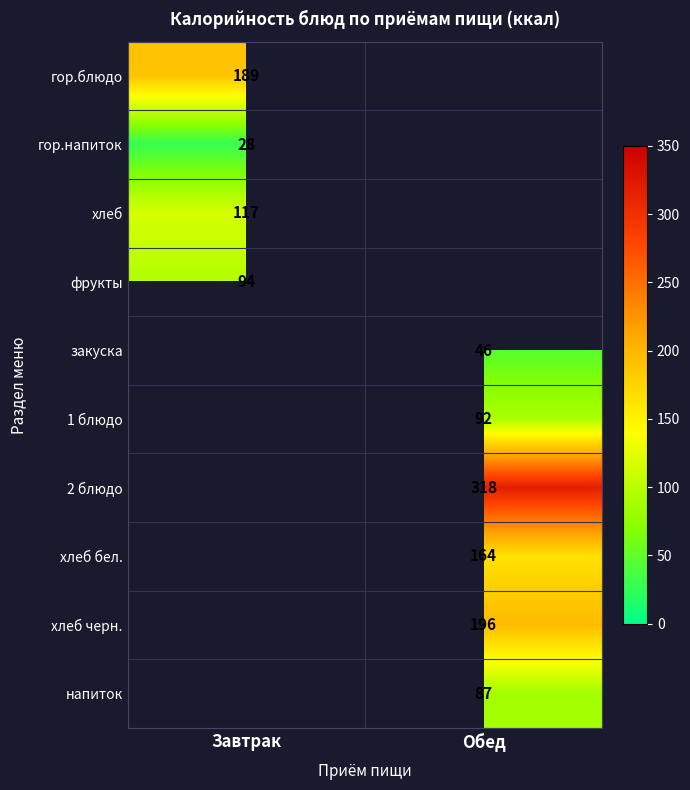

How many categories are shown in the chart?

2